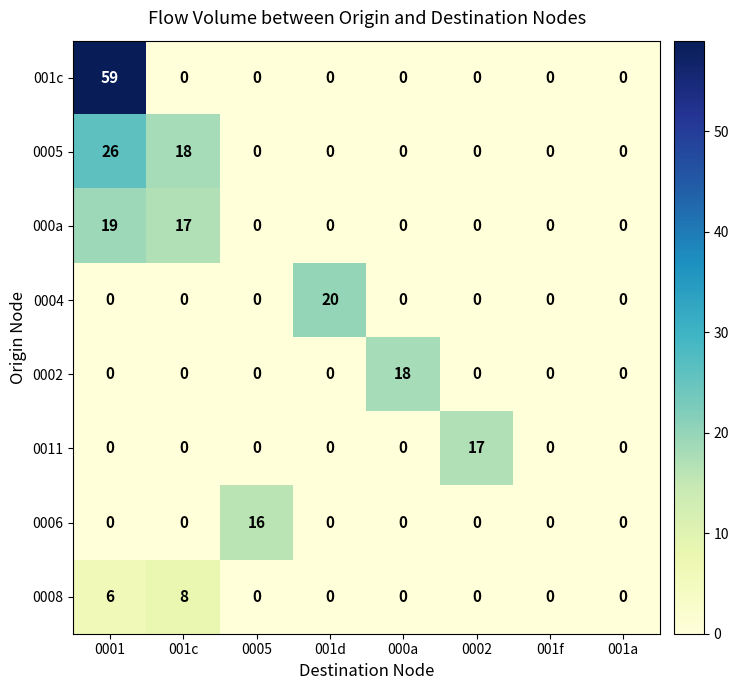

Count the number of categories in the chart.

8